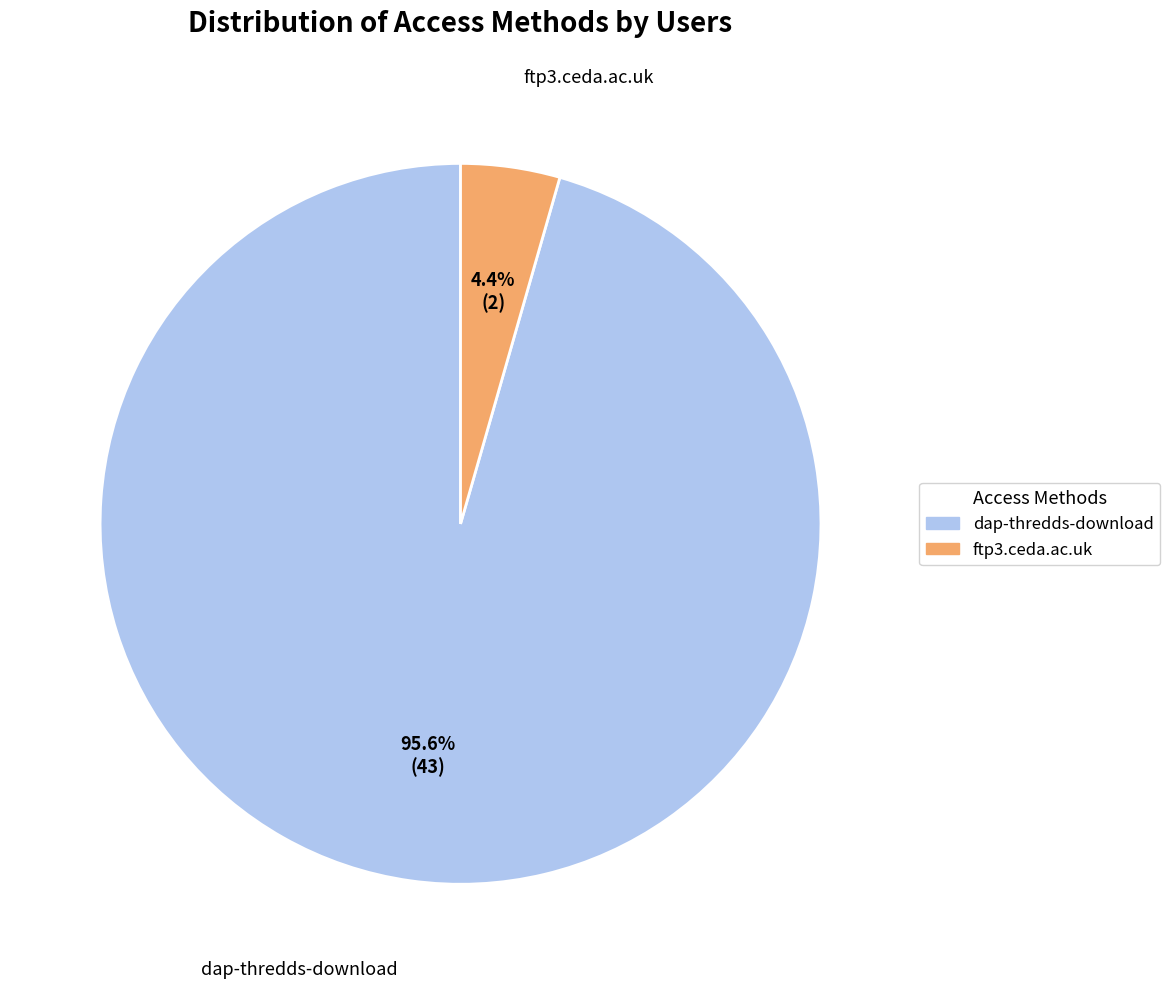

How many segments does this pie chart have?

2